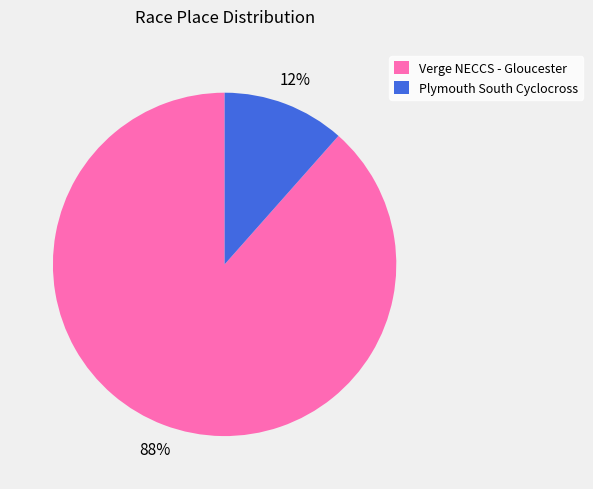

To the nearest percent, what is the combined percentage of Verge NECCS - Gloucester and Plymouth South Cyclocross?

100%